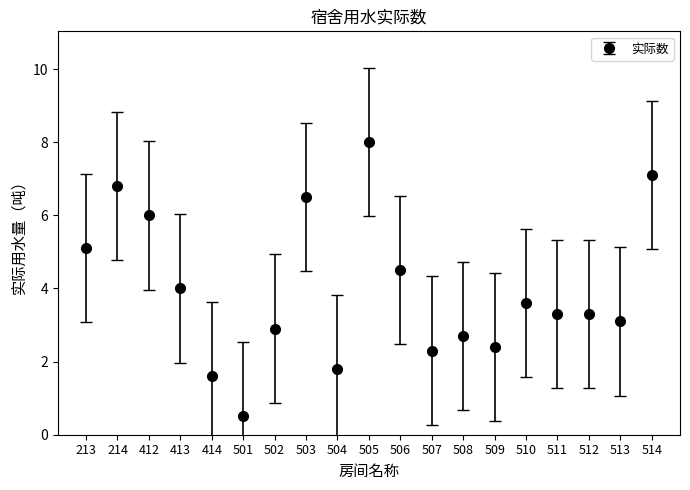

What is the sum of the values at 505 and 506?

12.5